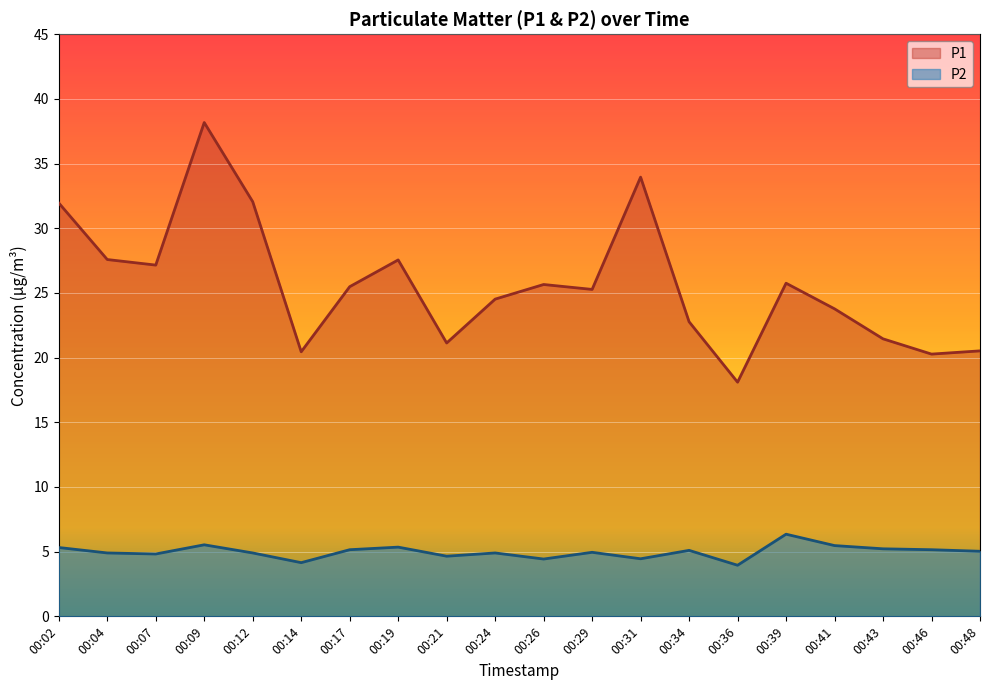

What value does the P1 series have at 00:34?

22.8